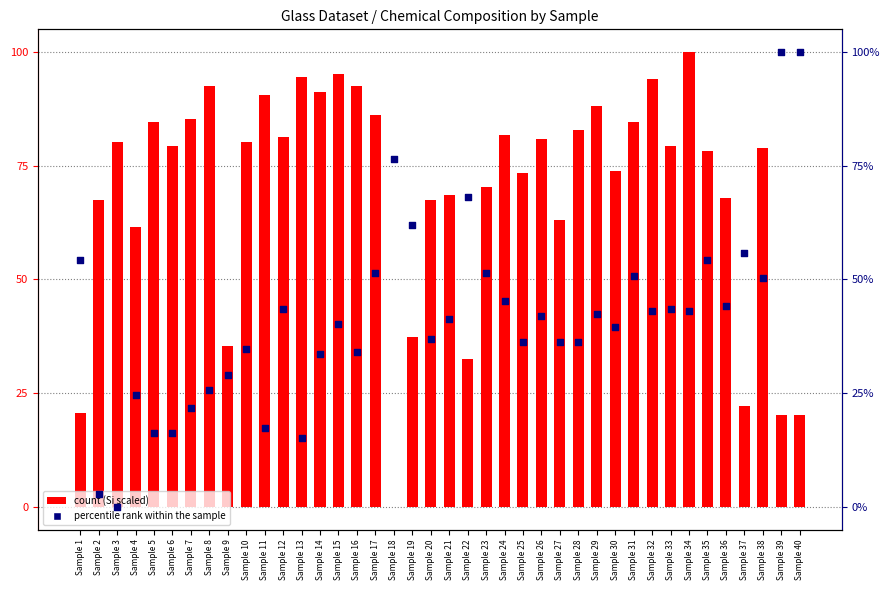

Which series contains the lowest Y value?

count (Si scaled)